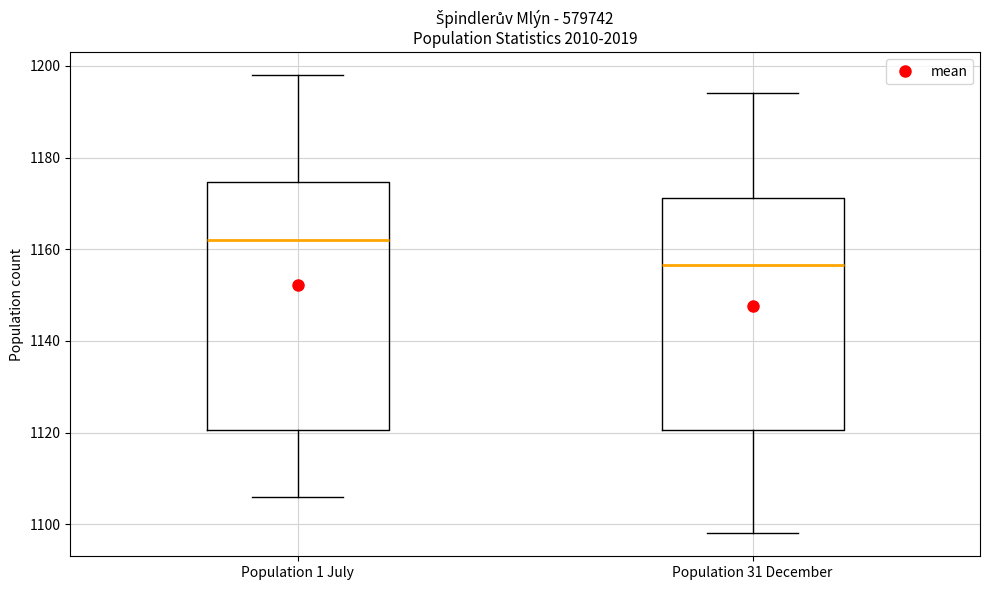

Which box's median line is the highest?

Population 1 July